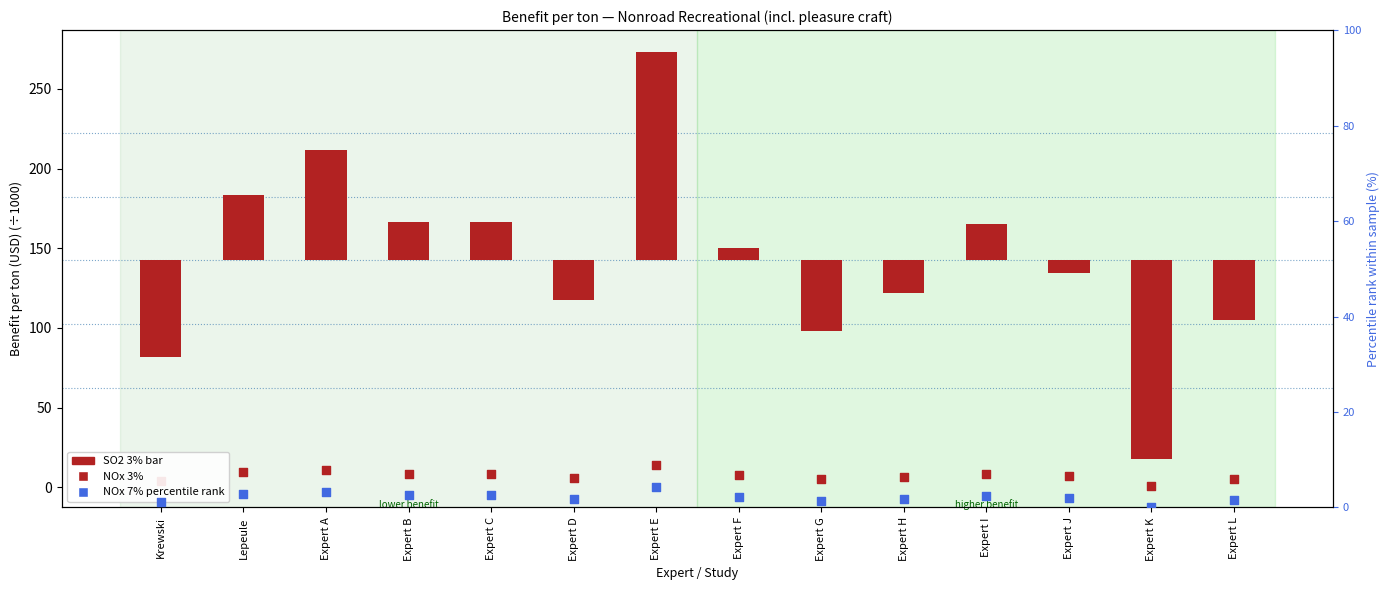

Which series has the widest spread of Y values?

SO2 3% (benefit/ton ×1000 USD)